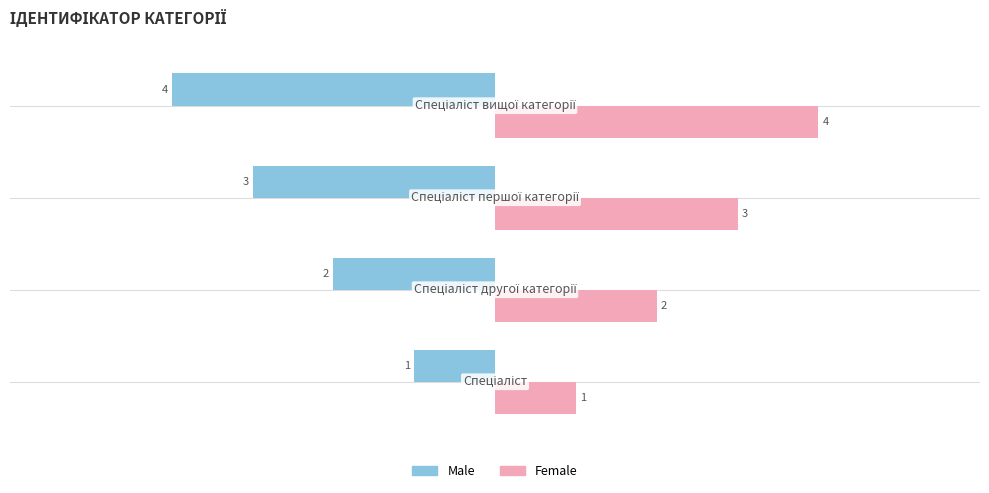

Rank the series by their average value, from lowest to highest.

Male, Female